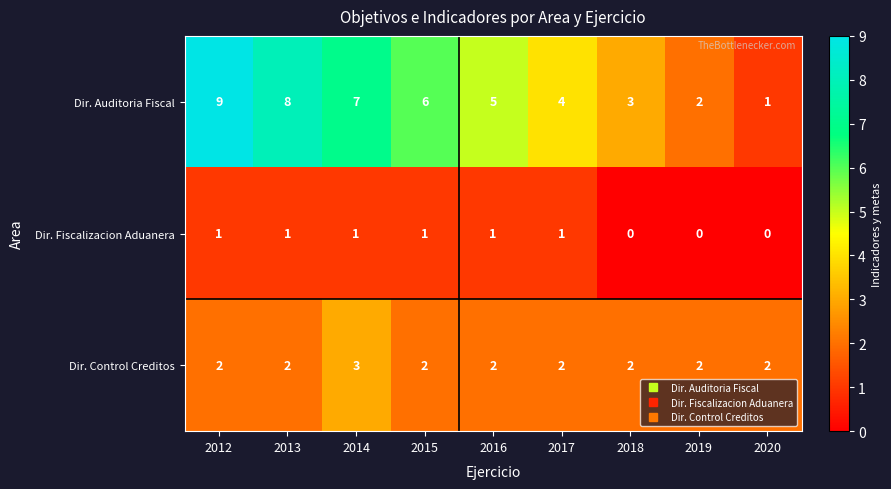

At which category is the sum across all series the highest?

2012